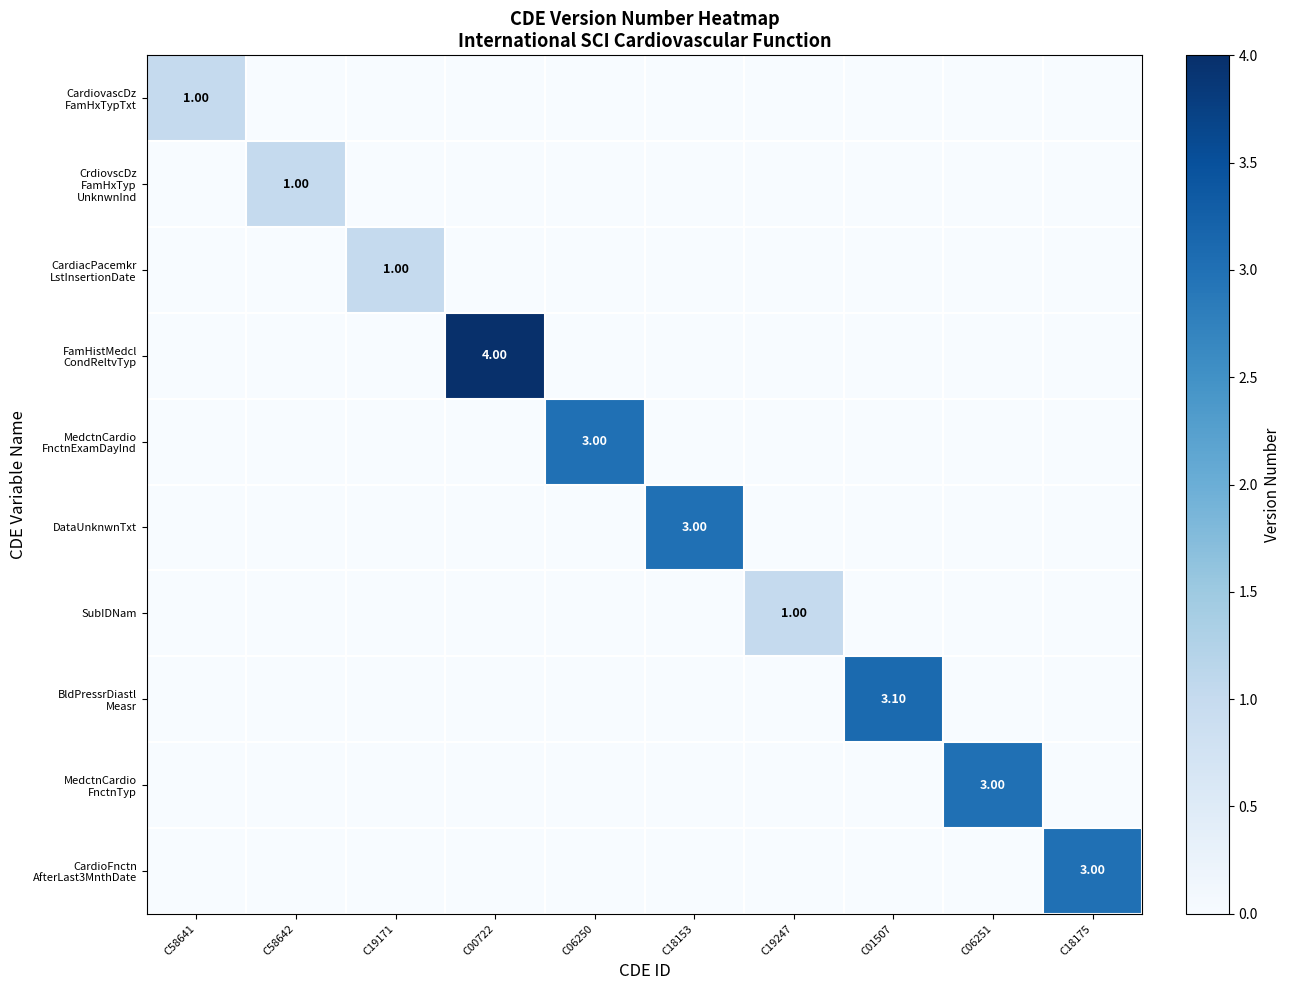

Which series has the largest total across all categories?

FamHistMedcl CondReltvTyp